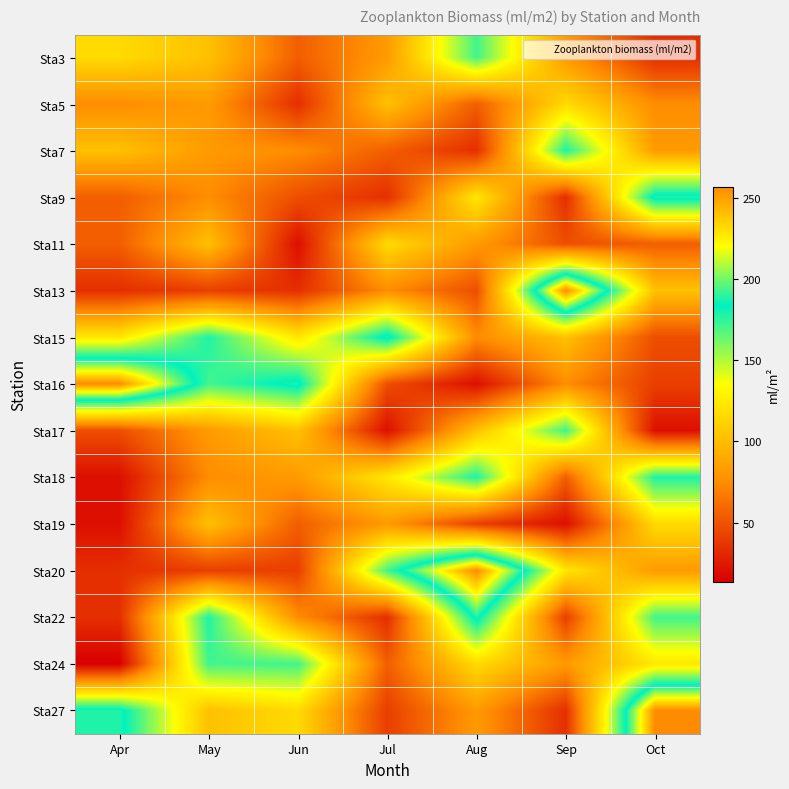

What is the total value across all series at Jul?

1229.2